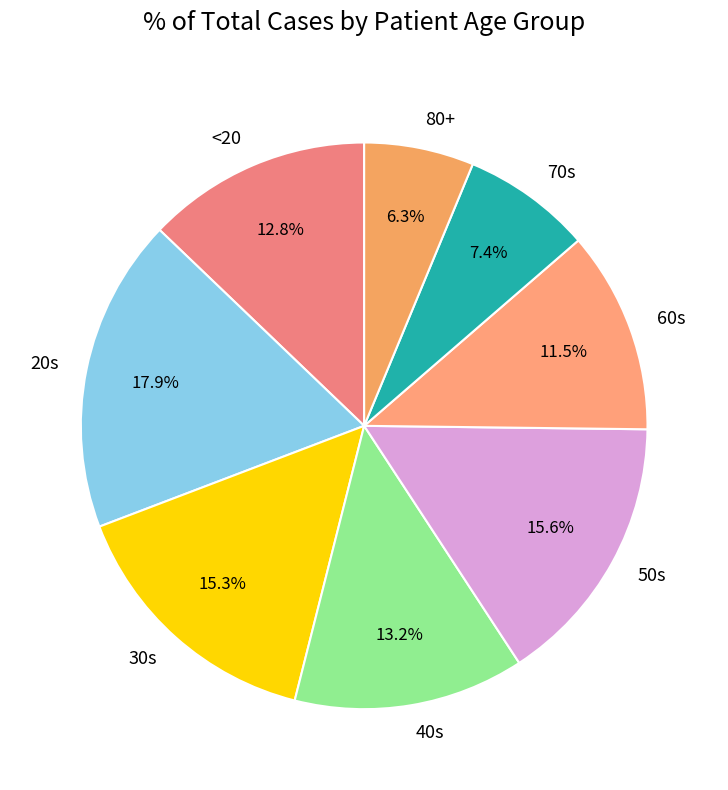

Do 50s and 40s together represent more than half of the pie?

No